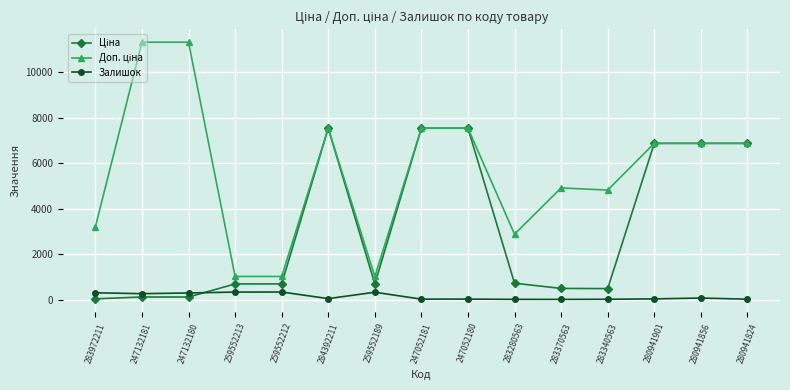

True or false: Залишок has more than 2 interior local peaks.

True